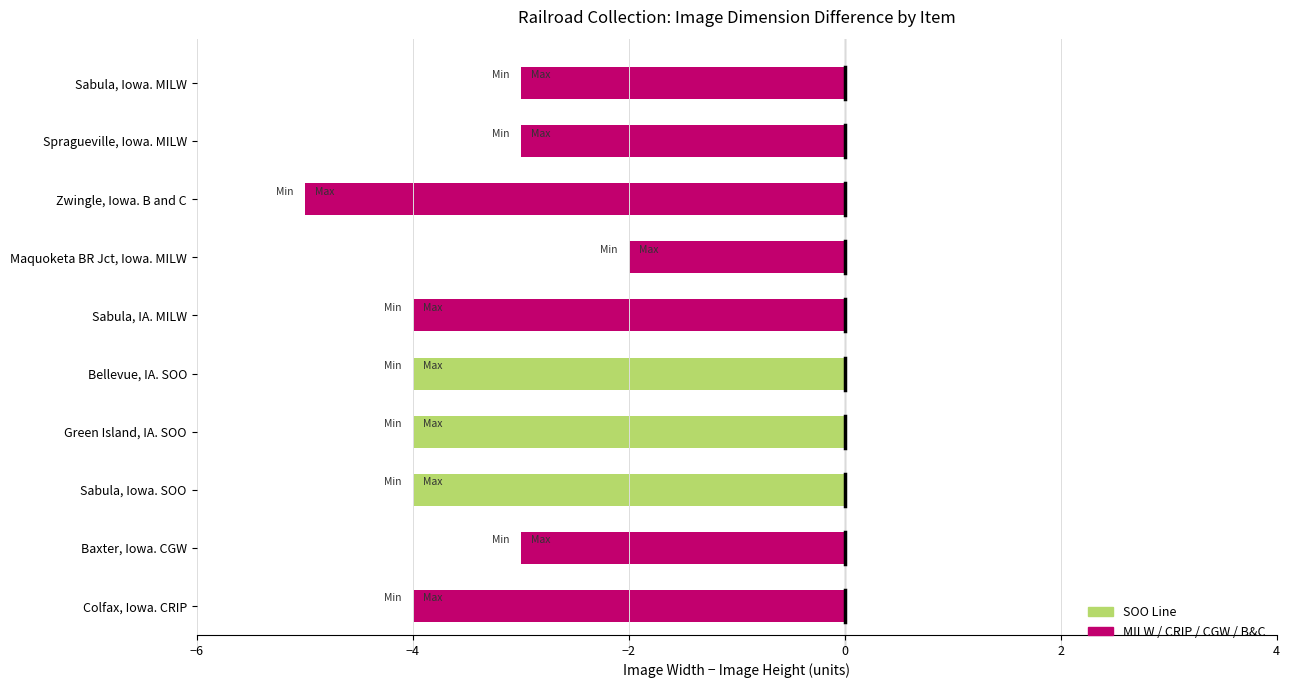

Which category has the lowest value across all series?

Zwingle, Iowa. B and C